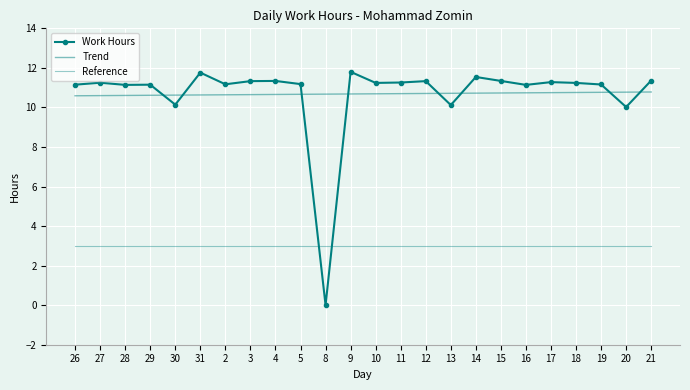

Which series changed the most between 27 and 21?

Trend